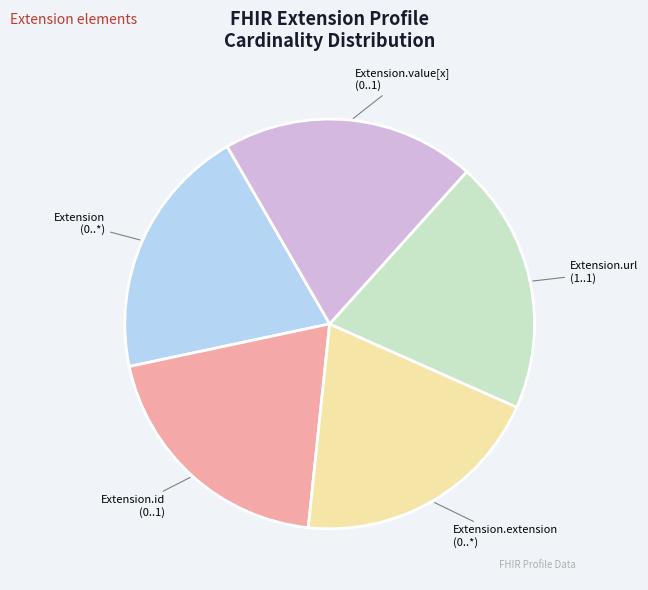

Is there a majority slice in this chart?

No